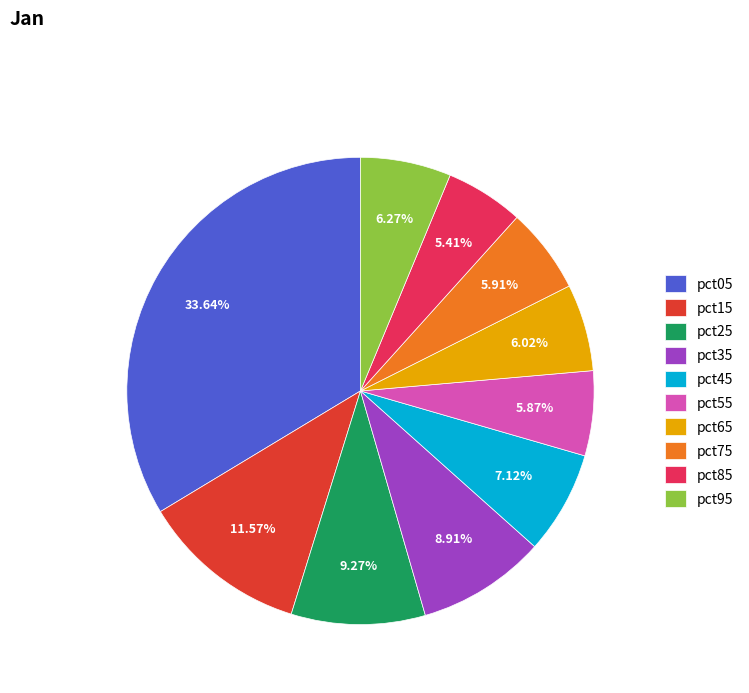

Count the number of slices in the pie.

10